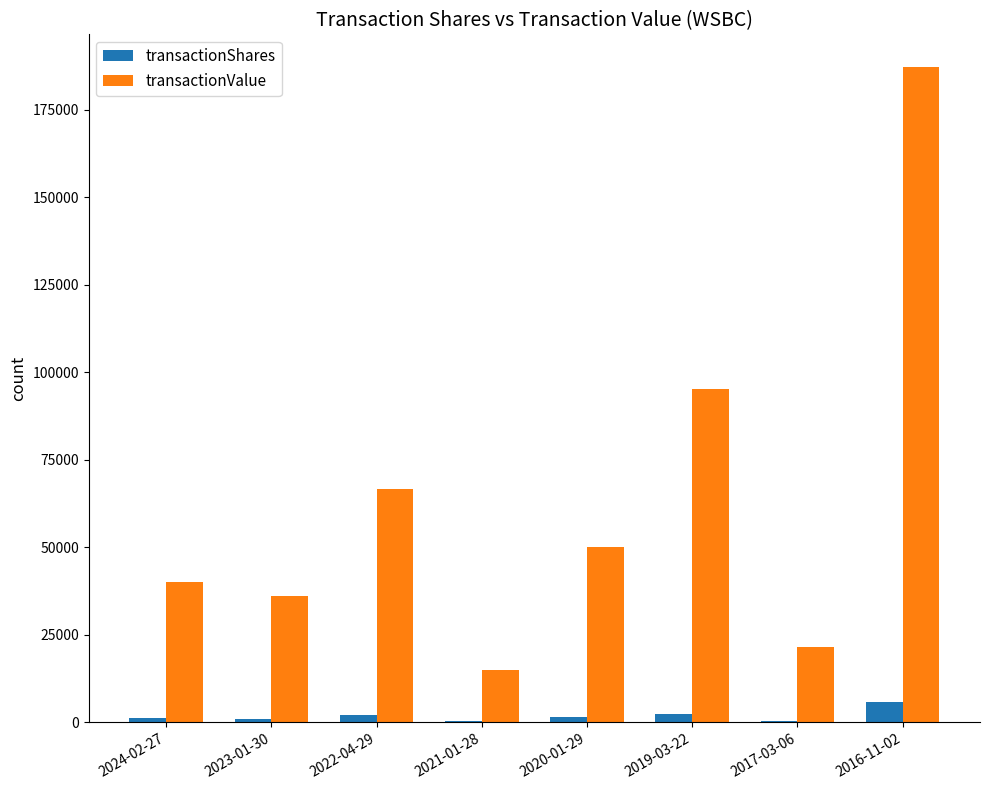

Where is transactionValue nearest to the value 101074?

2019-03-22